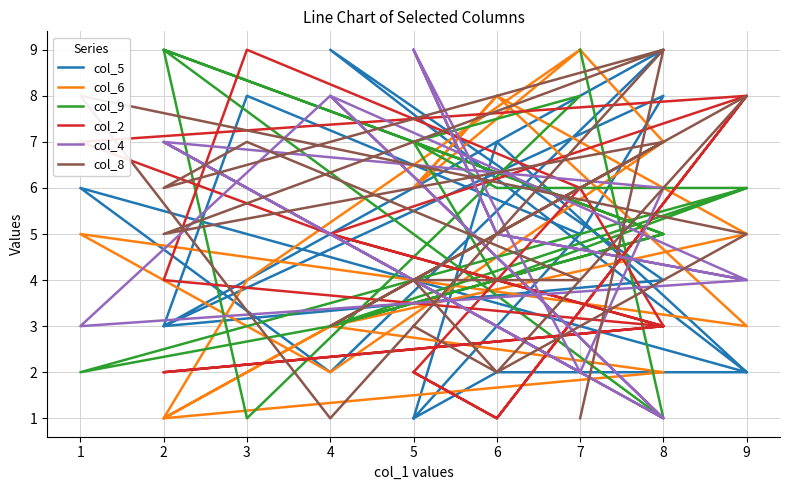

The value of col_2 at 2 is 3. True or false?

False